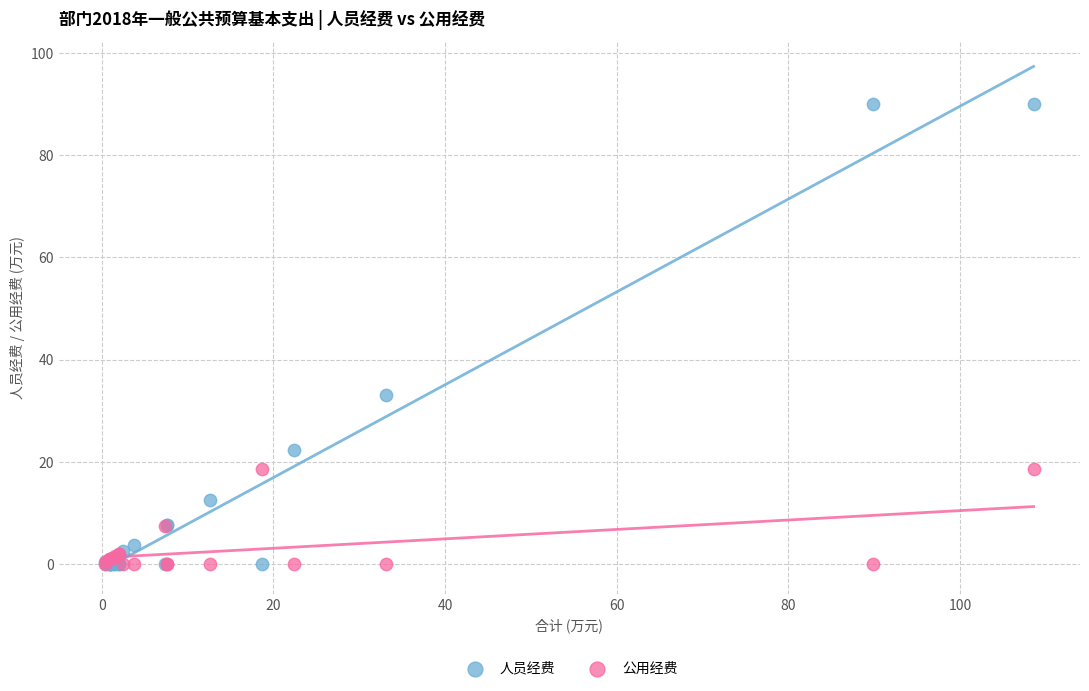

Which series has the widest spread of Y values?

人员经费